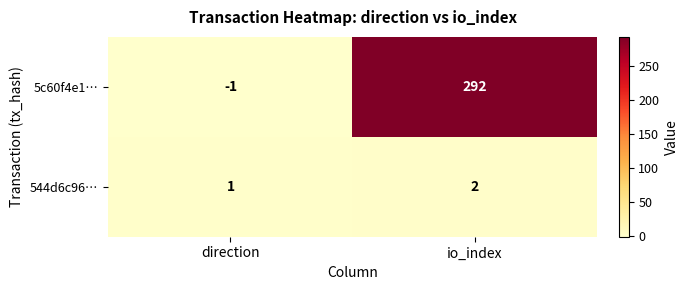

At which category is the sum across all series the highest?

io_index